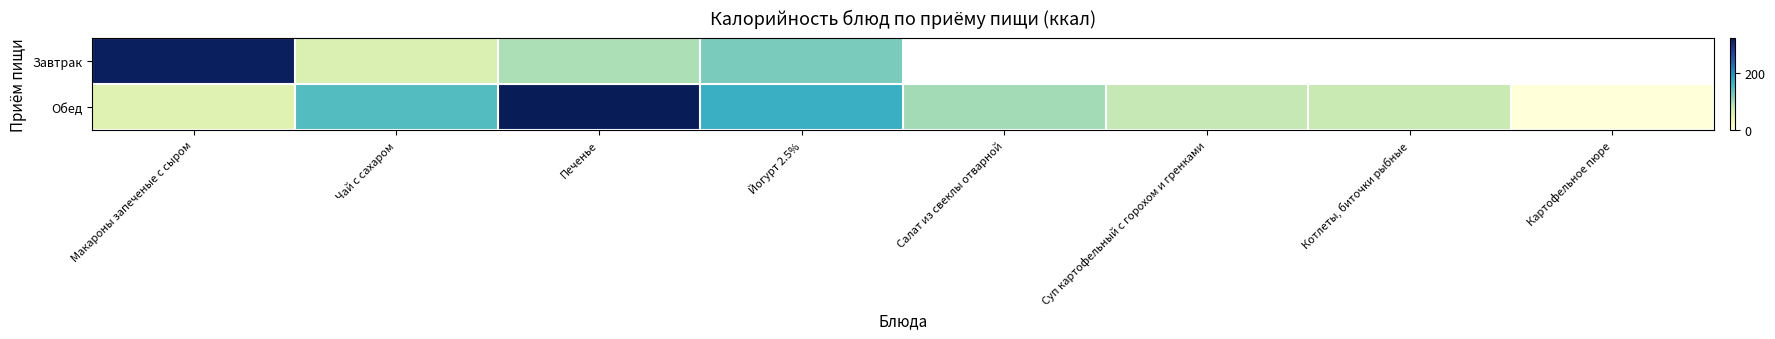

Where does the Обед series first go above 101?

Чай с сахаром